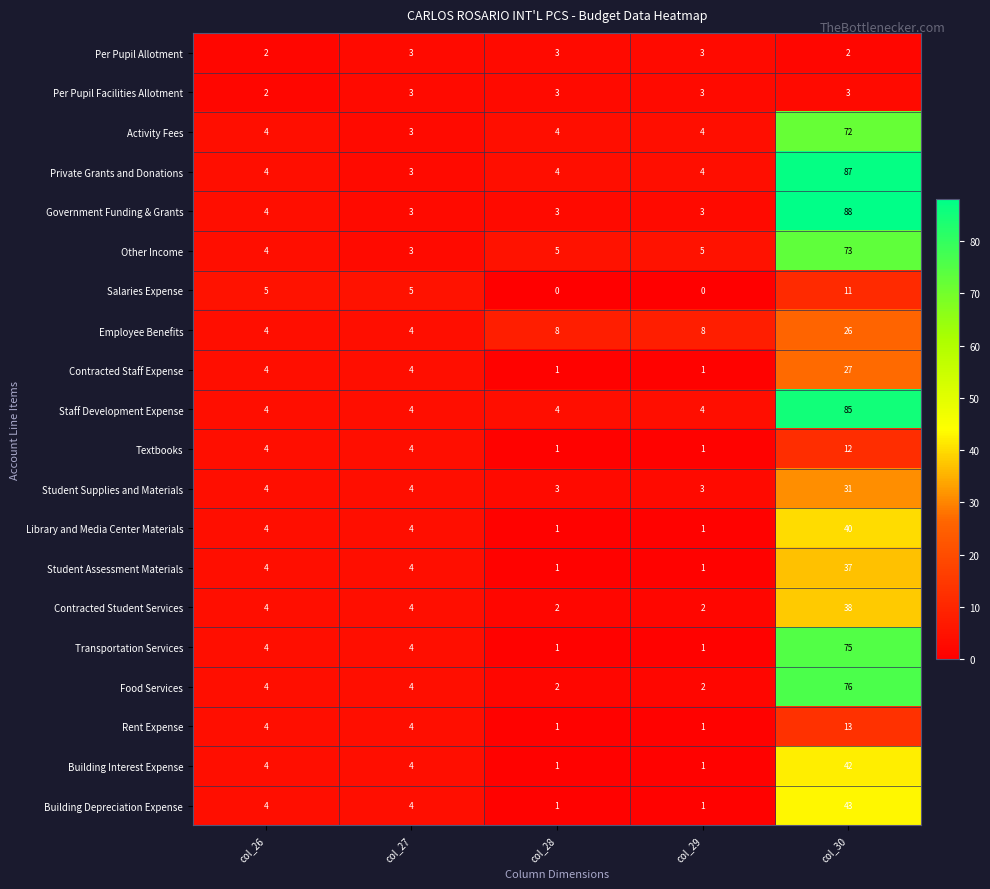

At which category does the chart reach its peak across all series?

col_30